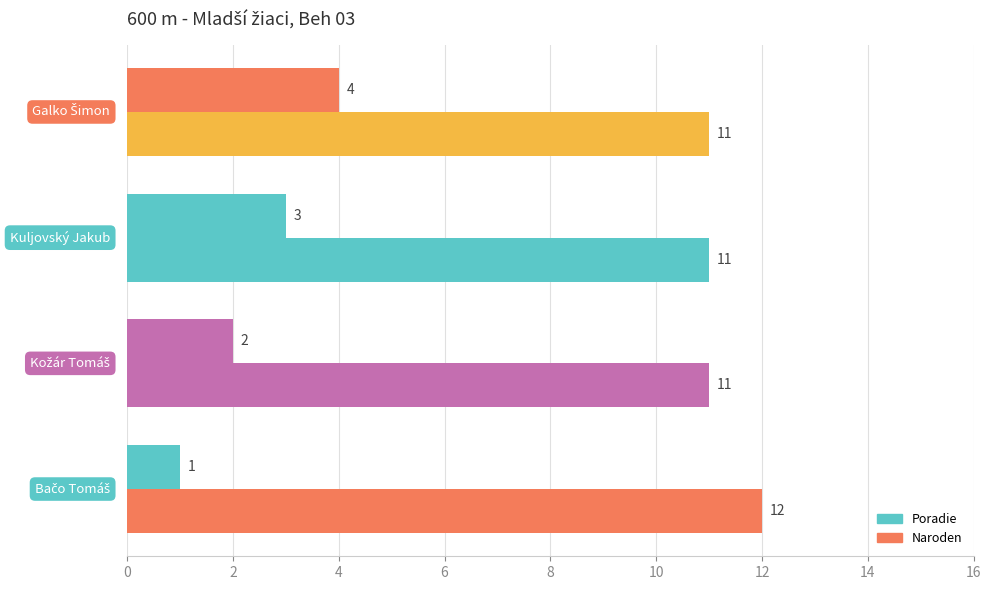

Count the Poradie values in the range 2 to 4.

3